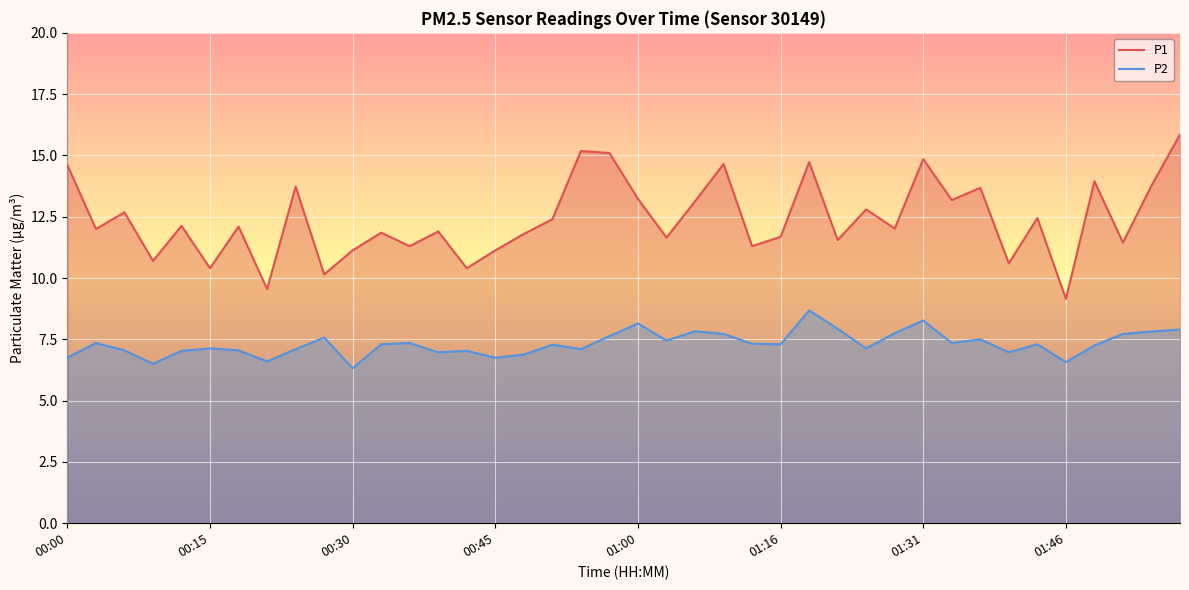

At which label does P2 reach its peak?

26